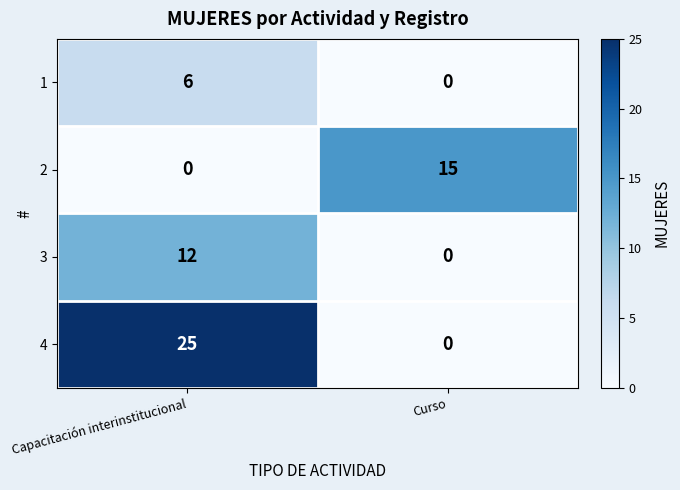

What is the difference between the 2 values at Curso and Capacitación interinstitucional?

15